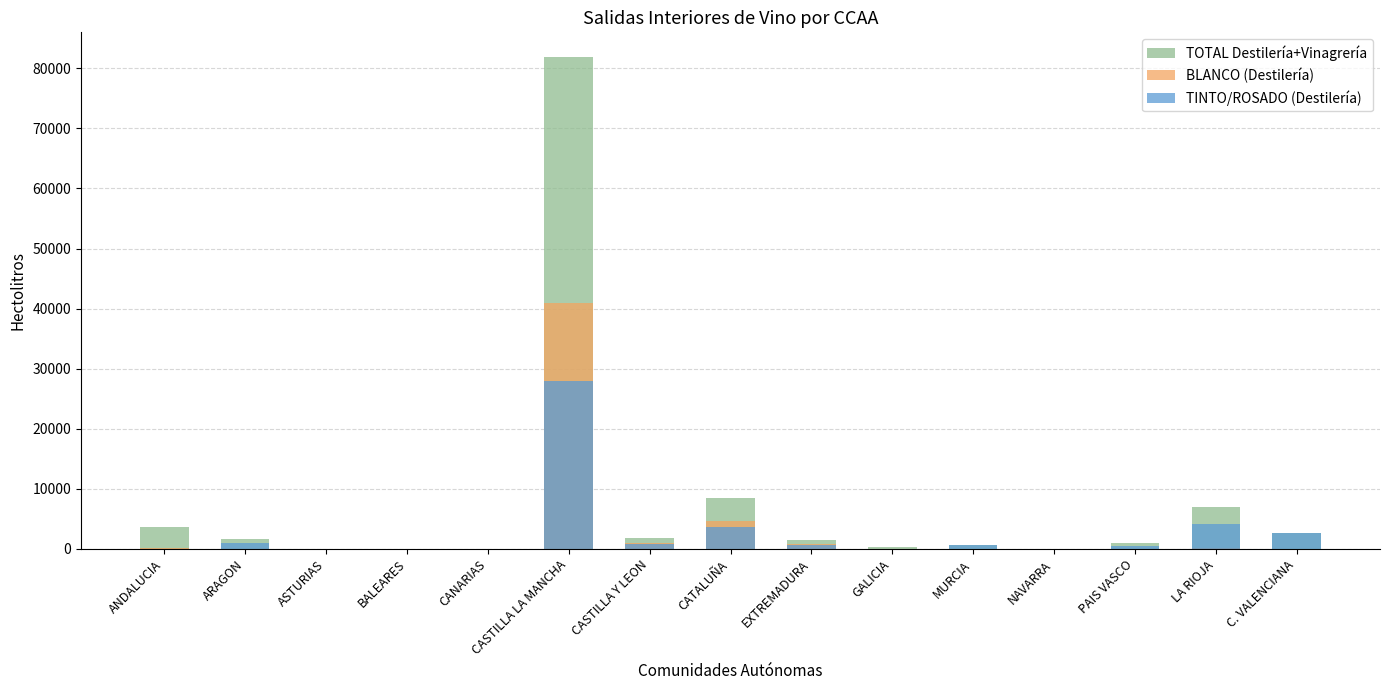

At NAVARRA, list the series in order from largest to smallest.

TOTAL Destilería+Vinagrería, TINTO/ROSADO (Destilería), BLANCO (Destilería)